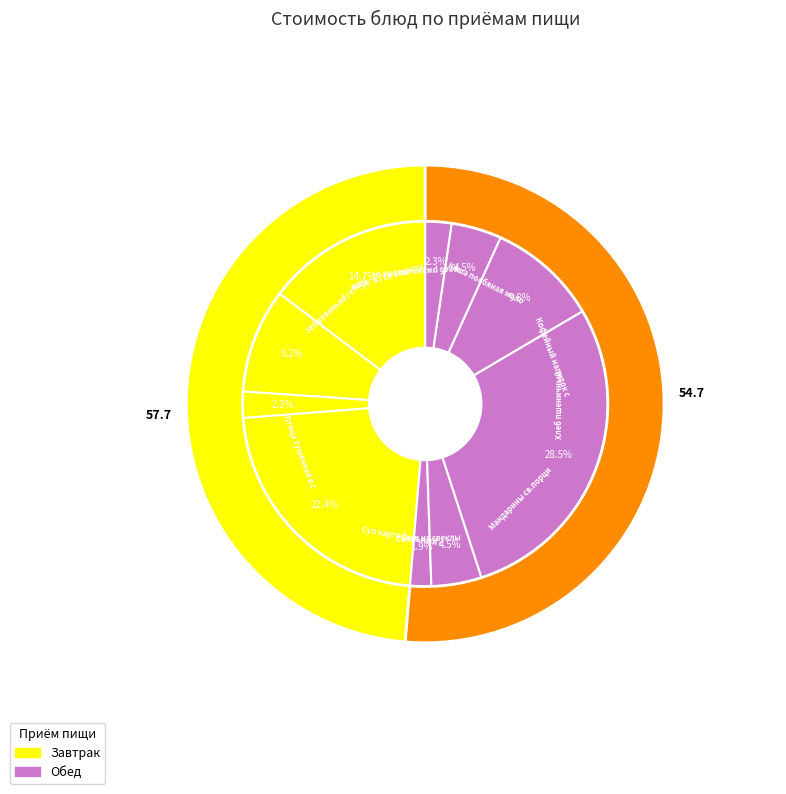

To the nearest percent, what portion does Каша гречневая рассыпчатая represent?

10%